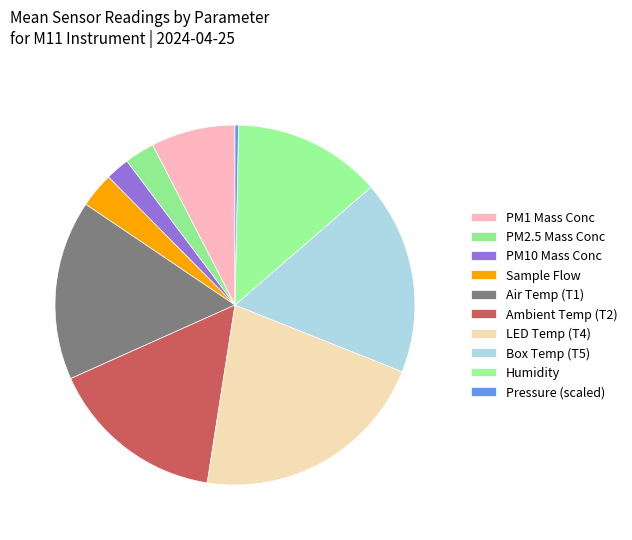

How many slices are in this pie chart?

10